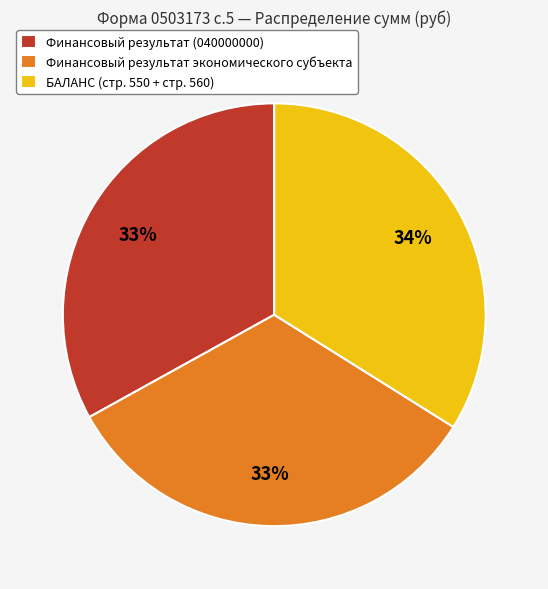

To the nearest percent, what is the difference between the largest and smallest slice percentages?

1%